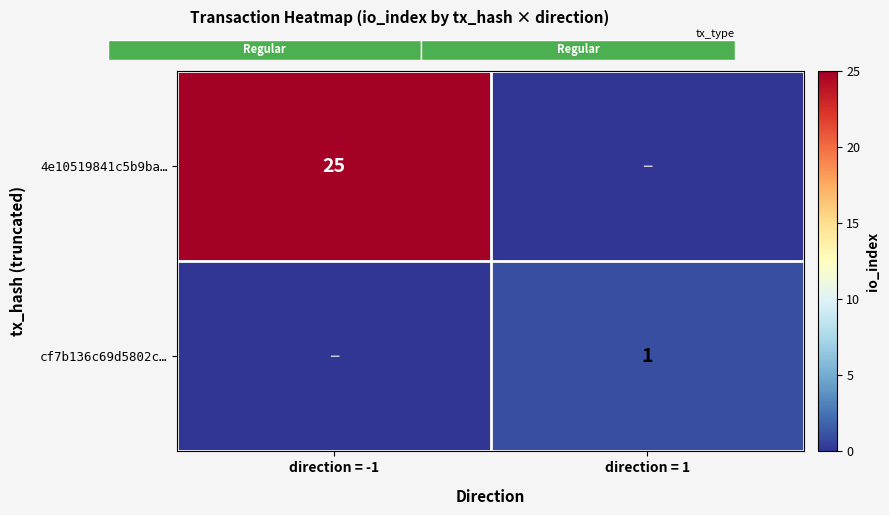

True or false: 4e10519841c5b9ba… has a value of 8 at direction = -1.

False